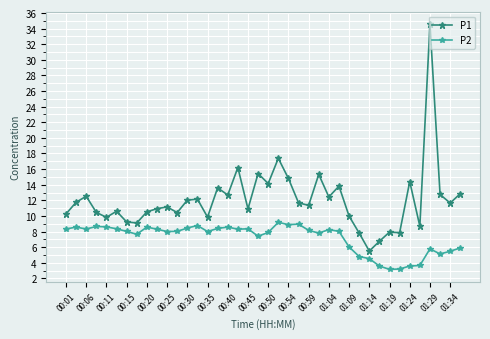

What is the average value of the P2 series?

7.2